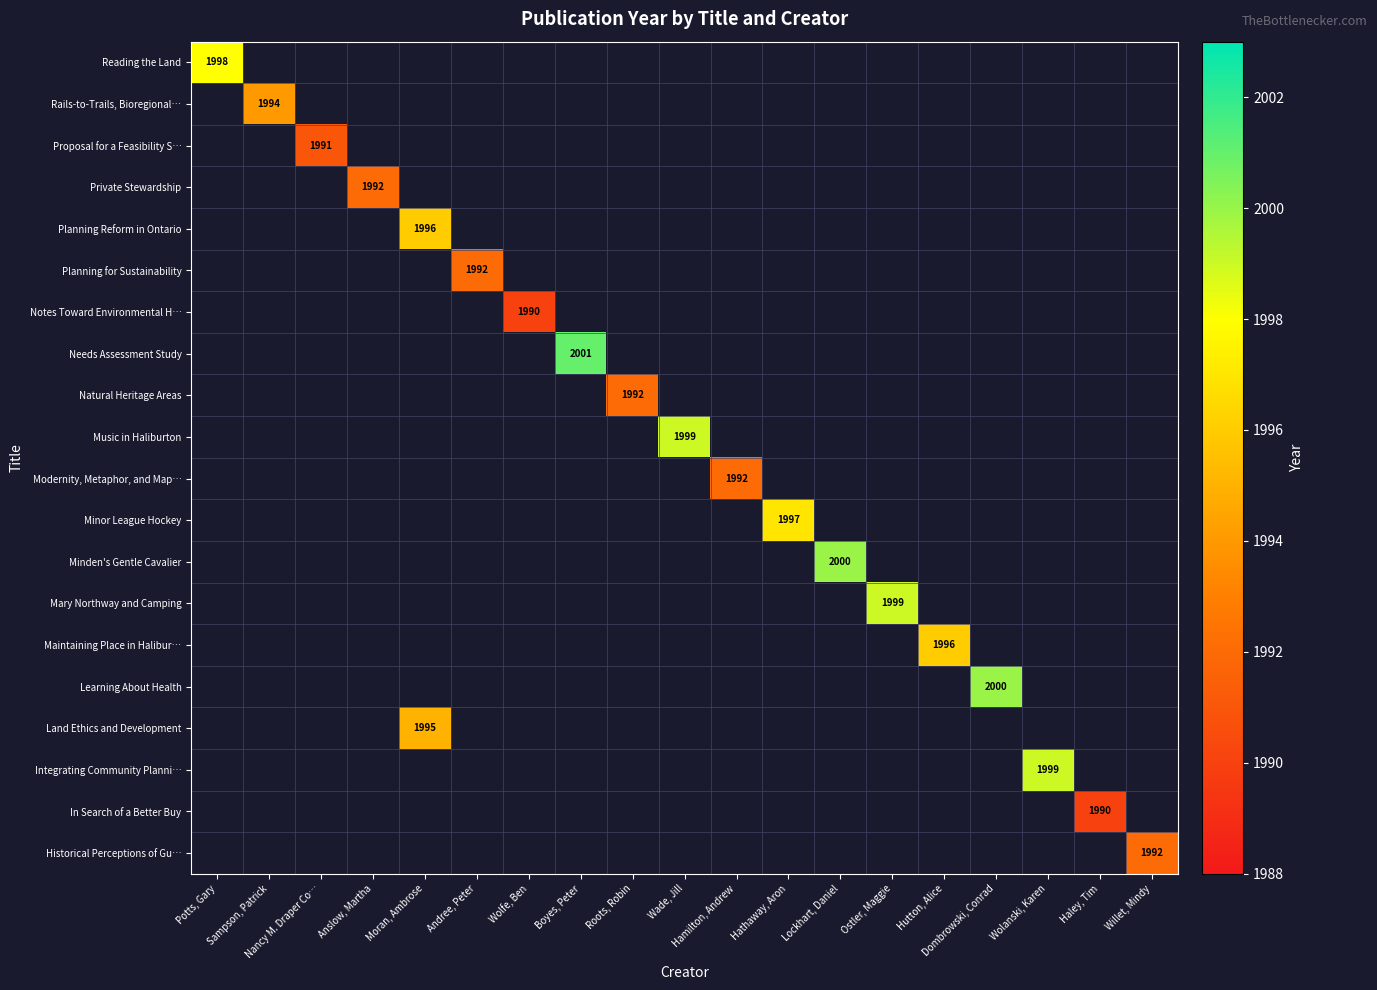

Count the number of data series in this chart.

20